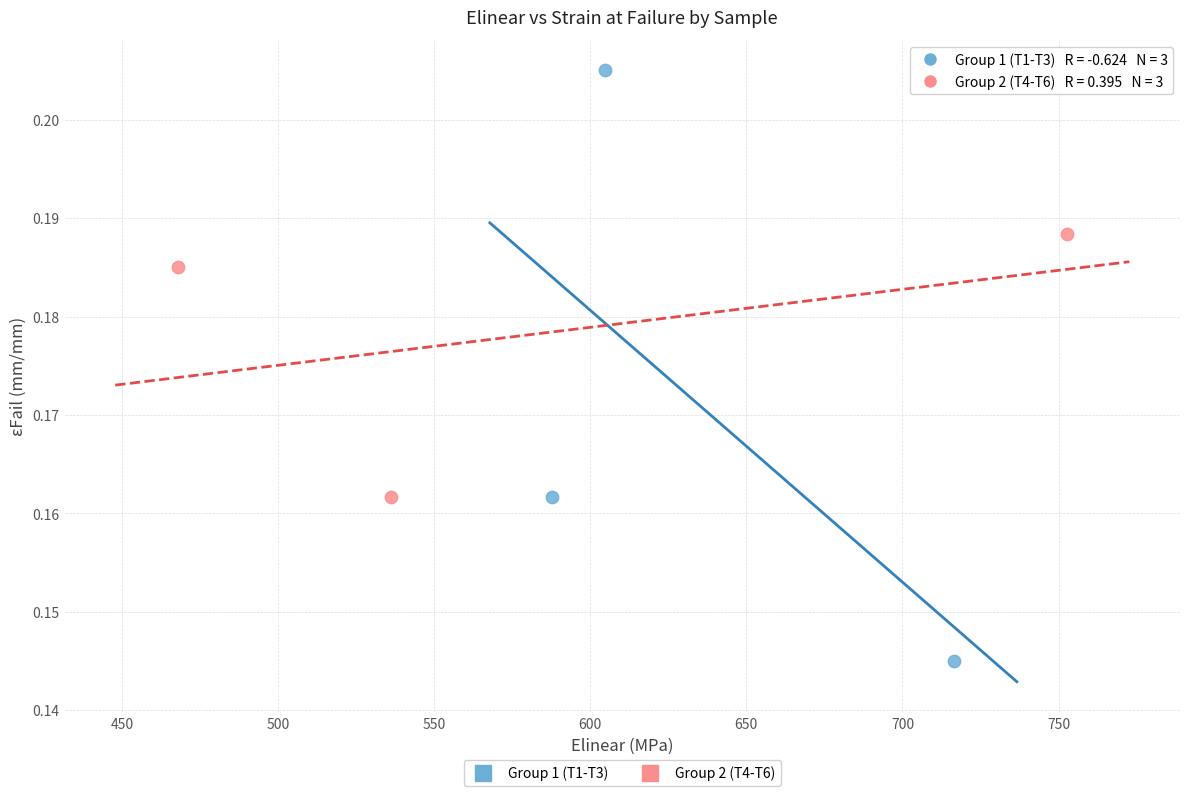

Which series has the widest spread of Y values?

Group 1 (T1-T3)